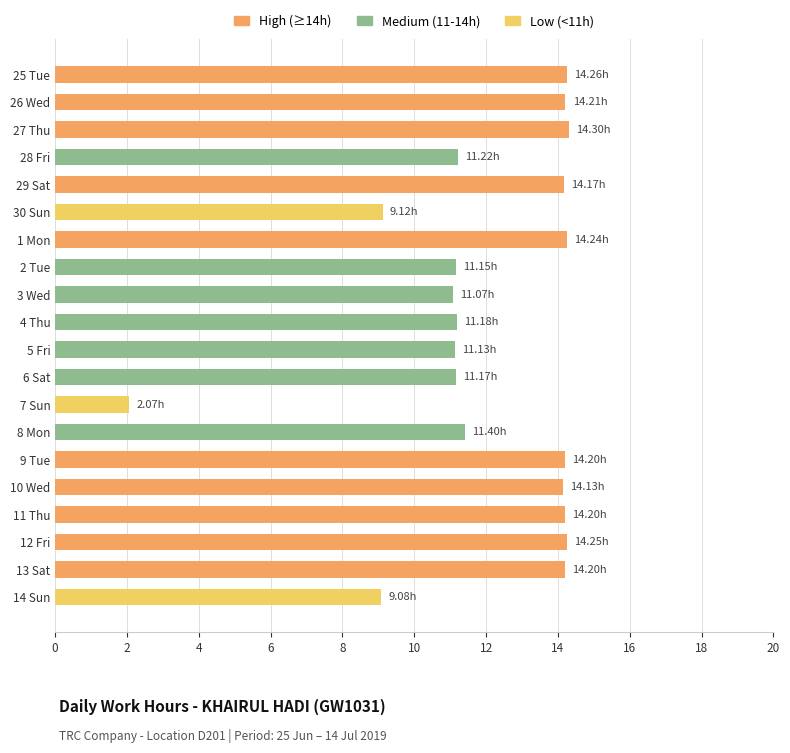

At which category does the chart reach its minimum across all series?

7 Sun